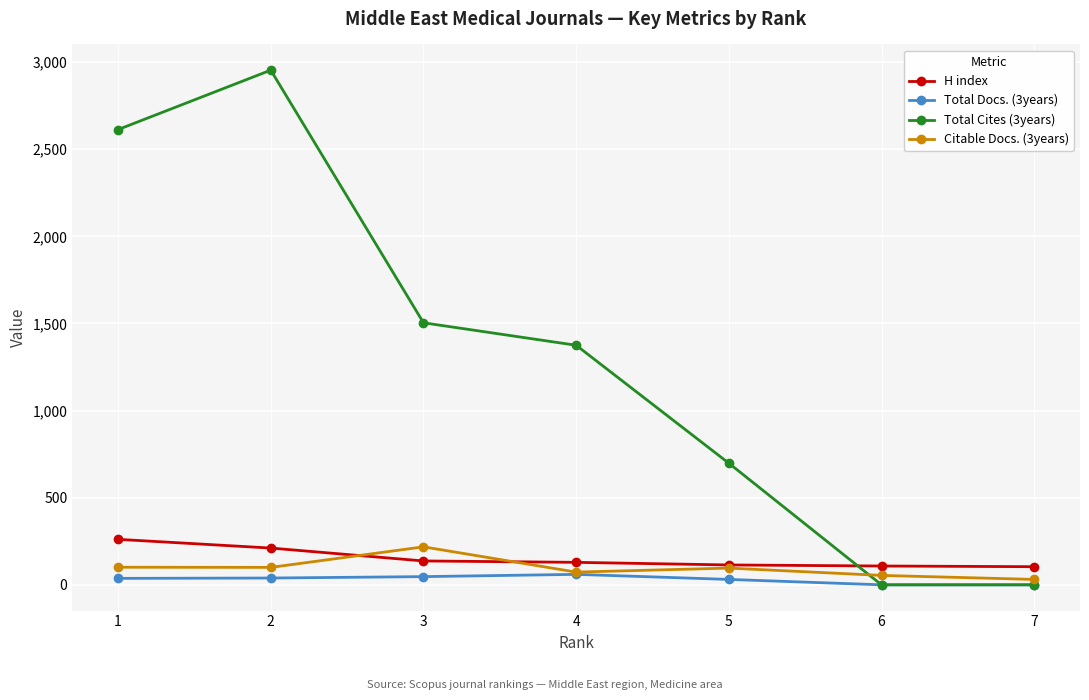

Is the value of Total Cites (3years) at 3 greater than the value of H index at 6?

Yes